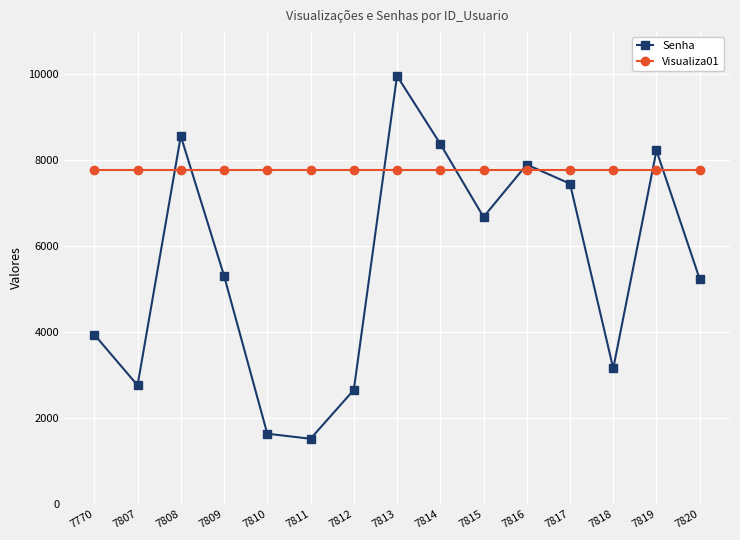

What is the difference between the maximum and second lowest values in the Senha series?

8320